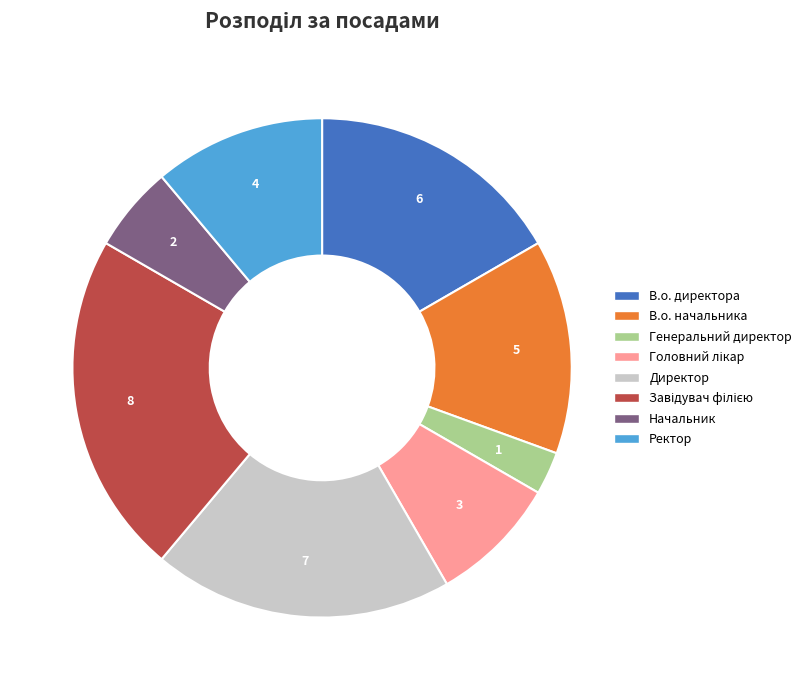

Between Генеральний директор and Начальник, which is larger?

Начальник